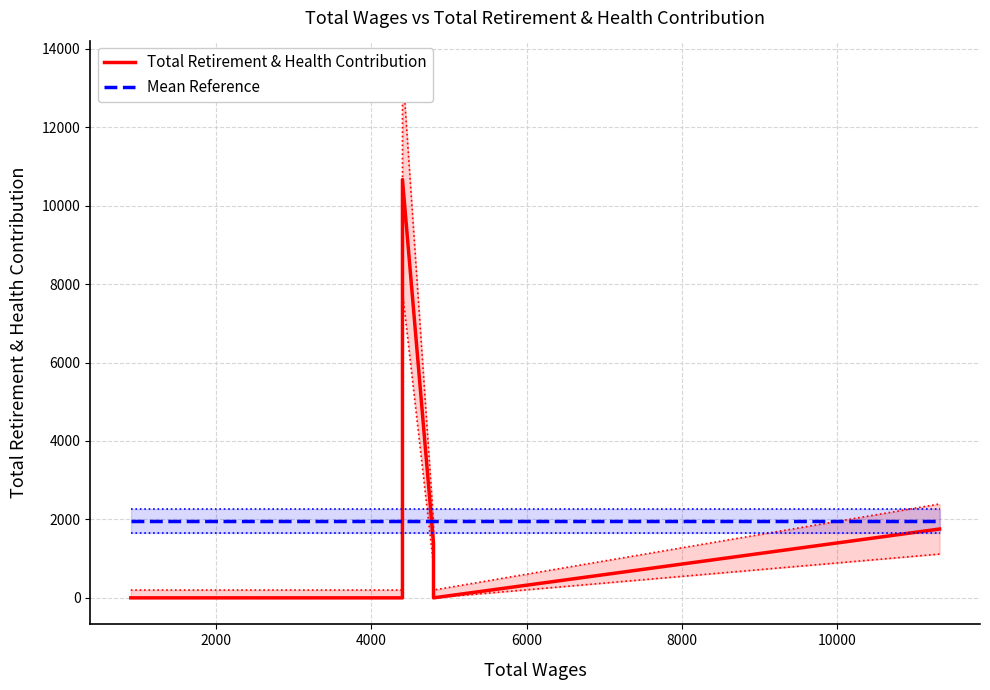

How many values in the Total Retirement & Health Contribution series exceed 1390?

2